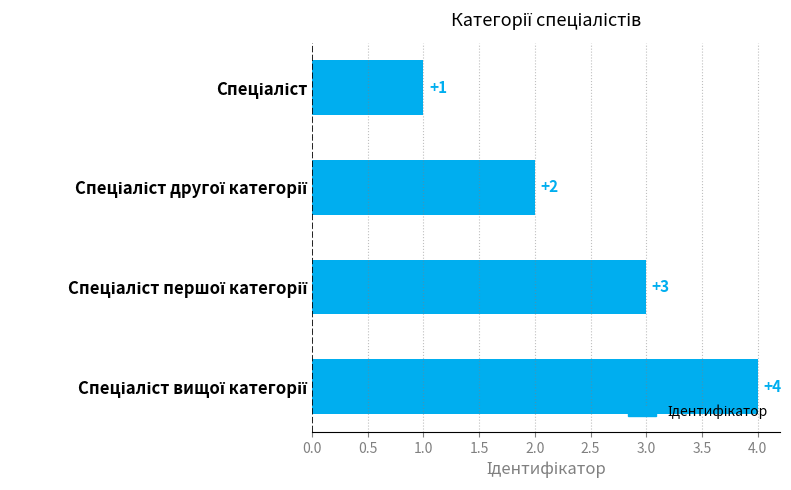

What is the difference between the maximum and minimum values?

3